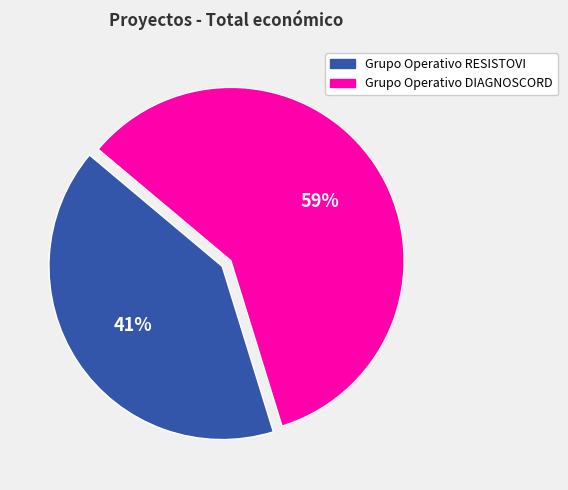

What percentage is the Grupo Operativo DIAGNOSCORD slice, to the nearest percent?

59%